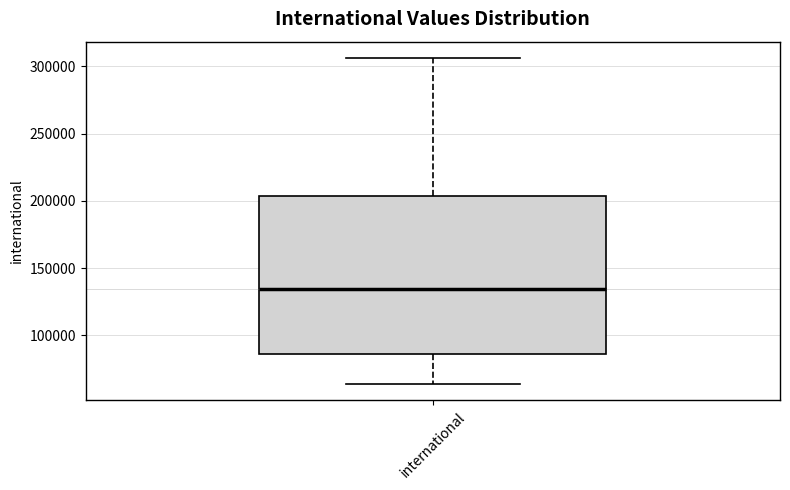

Read this box plot against the y-axis: the position of the median line, the range covered by the box, and the ends of both whiskers. The values are not printed on the chart, so give them approximately, as read against the axis.

median 135000, box 85000 to 205000, whiskers 65000 to 305000